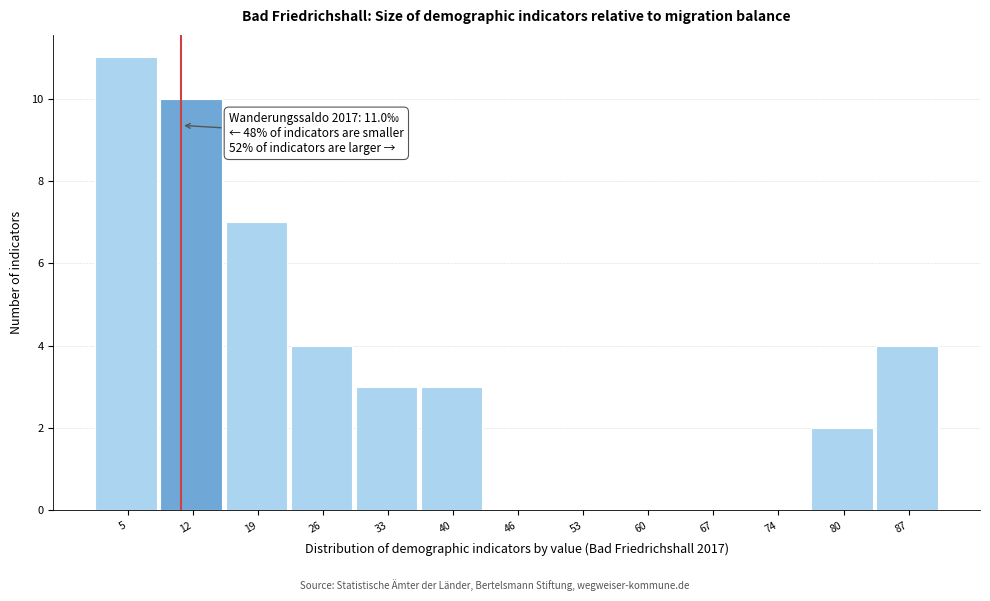

Which range on the x-axis has the tallest bar?

2 to 9